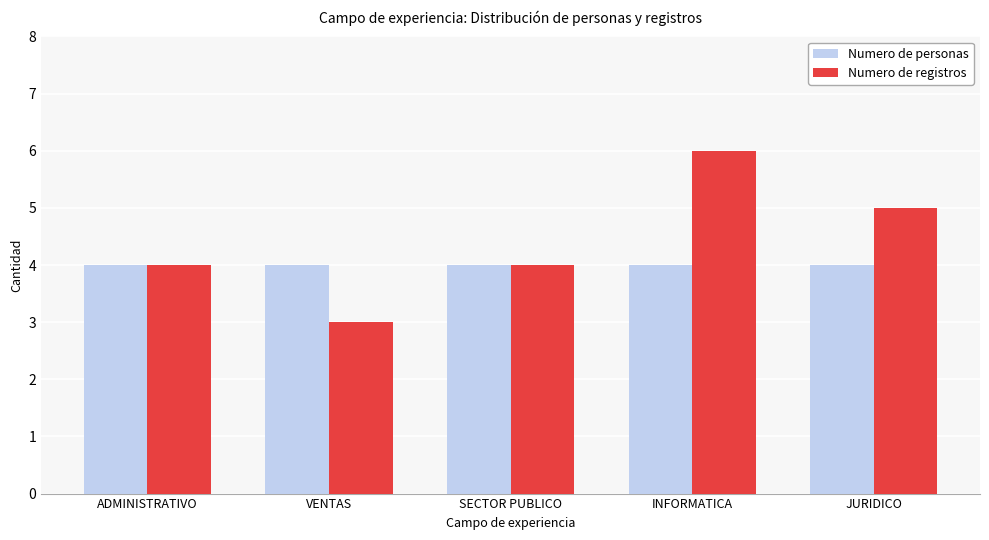

Which category has the lowest value across all series?

VENTAS